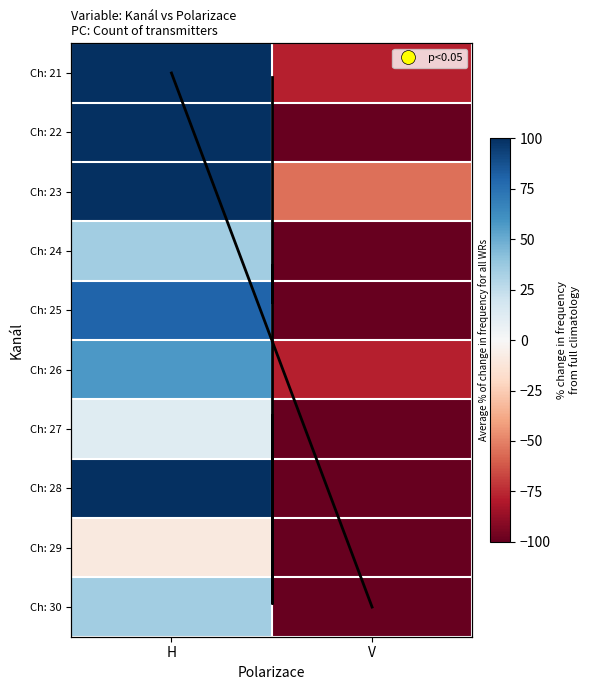

What is the total value across all series at H?

910.1